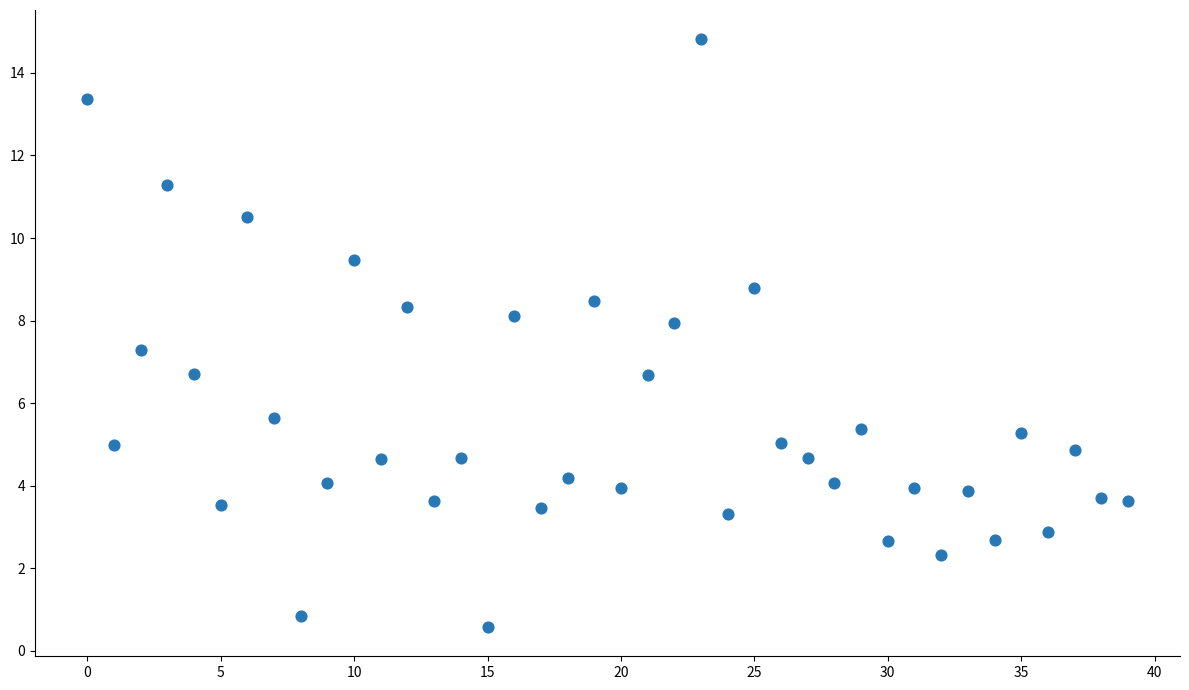

What is the range of Y values (max minus min)?

14.2